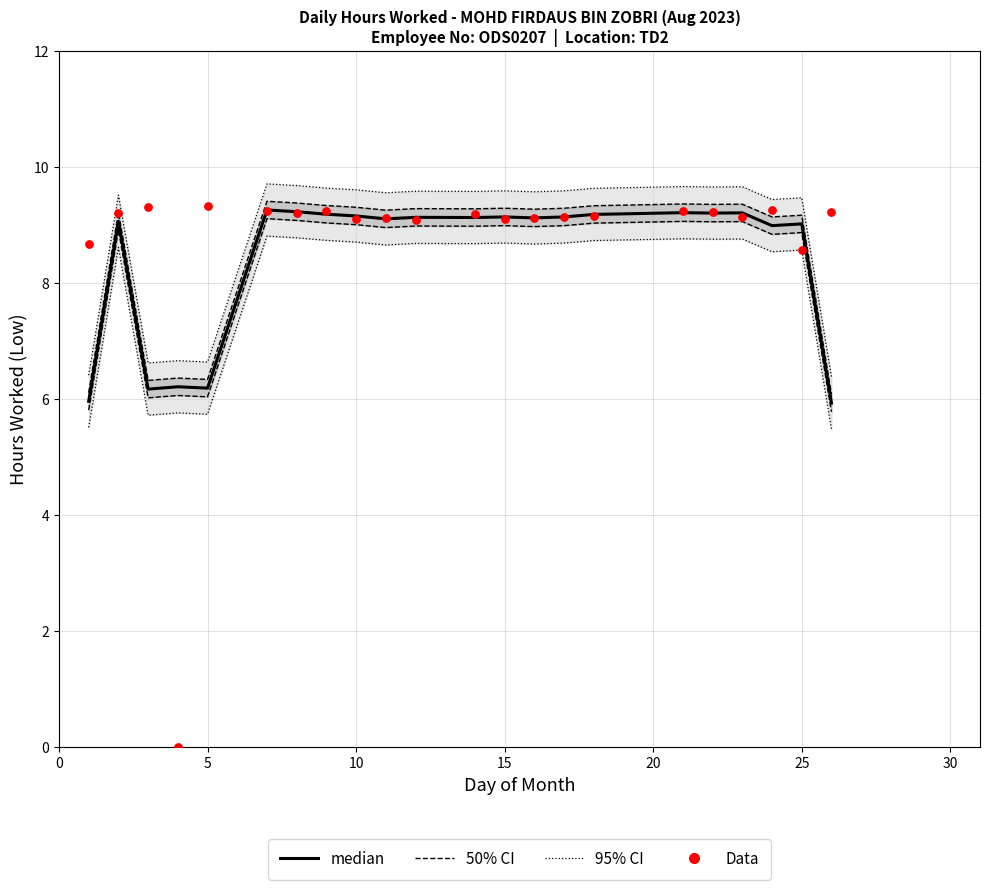

Which series has the widest spread of Y values?

Data